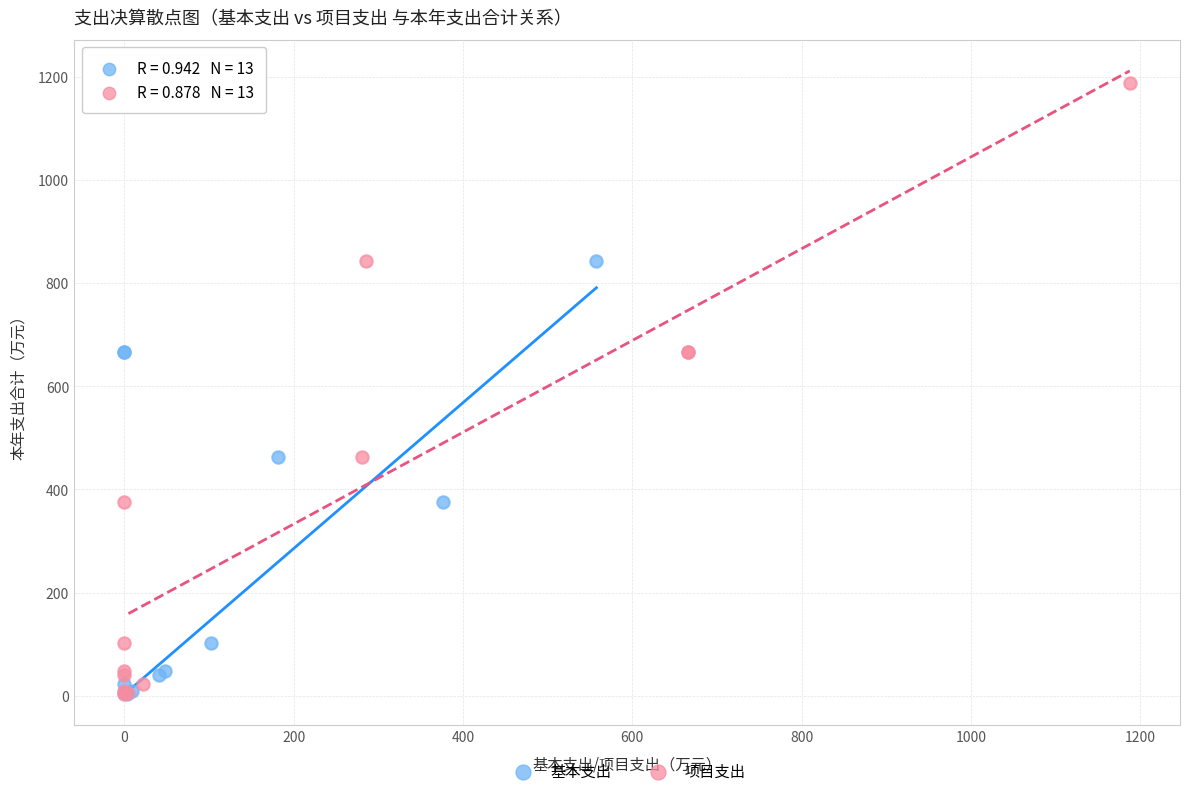

What are all the series names shown in the legend?

基本支出, 项目支出